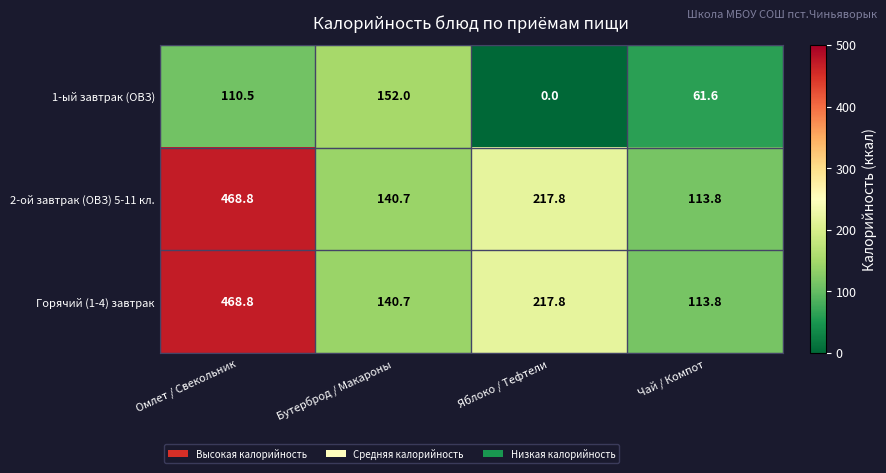

At how many categories does at least one series exceed 31?

4